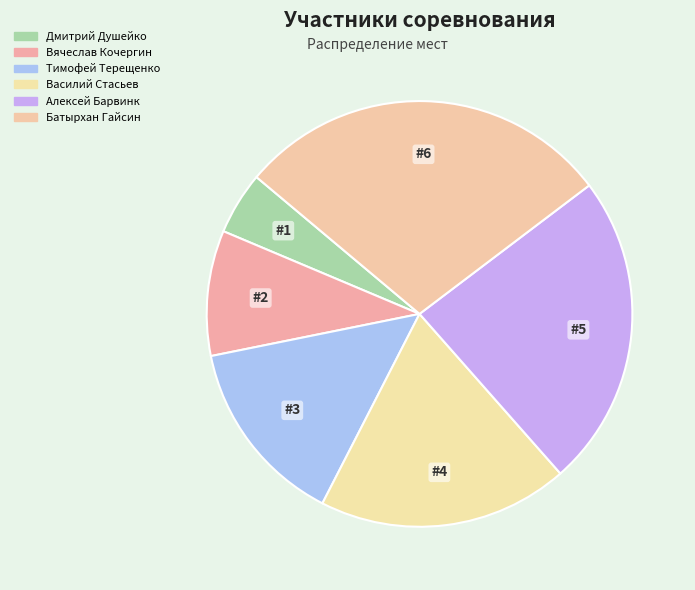

How many segments does this pie chart have?

6